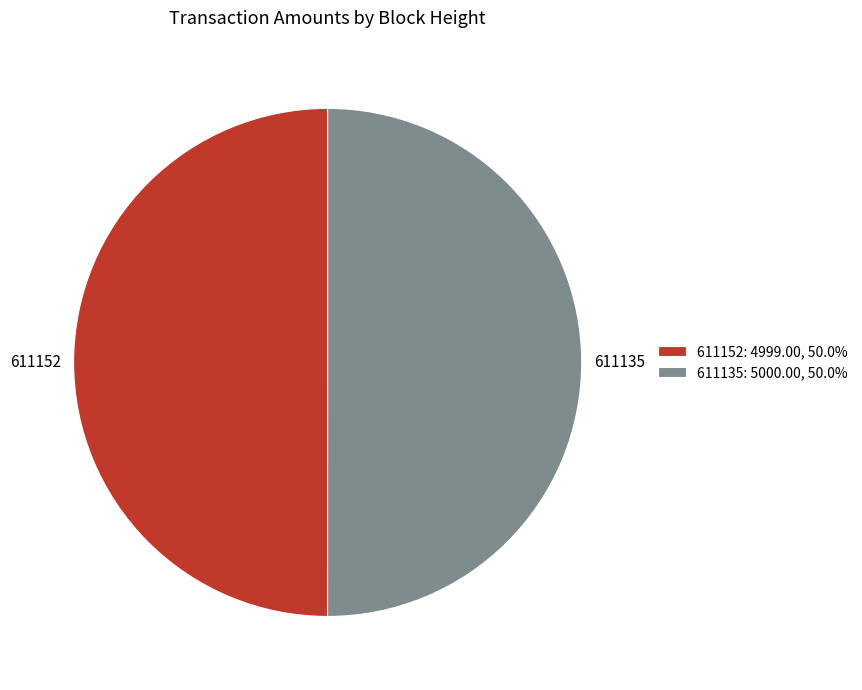

Approximately how many times larger is the value at 611135 compared to 611152?

1.0